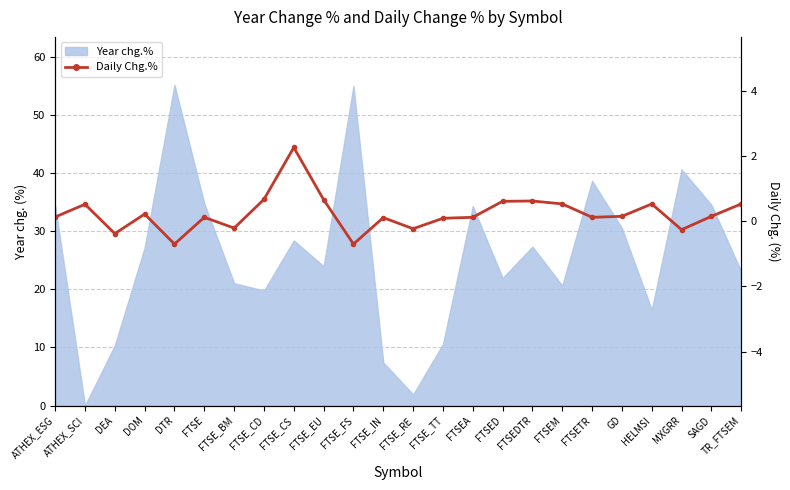

How many categories are shown in the chart?

24